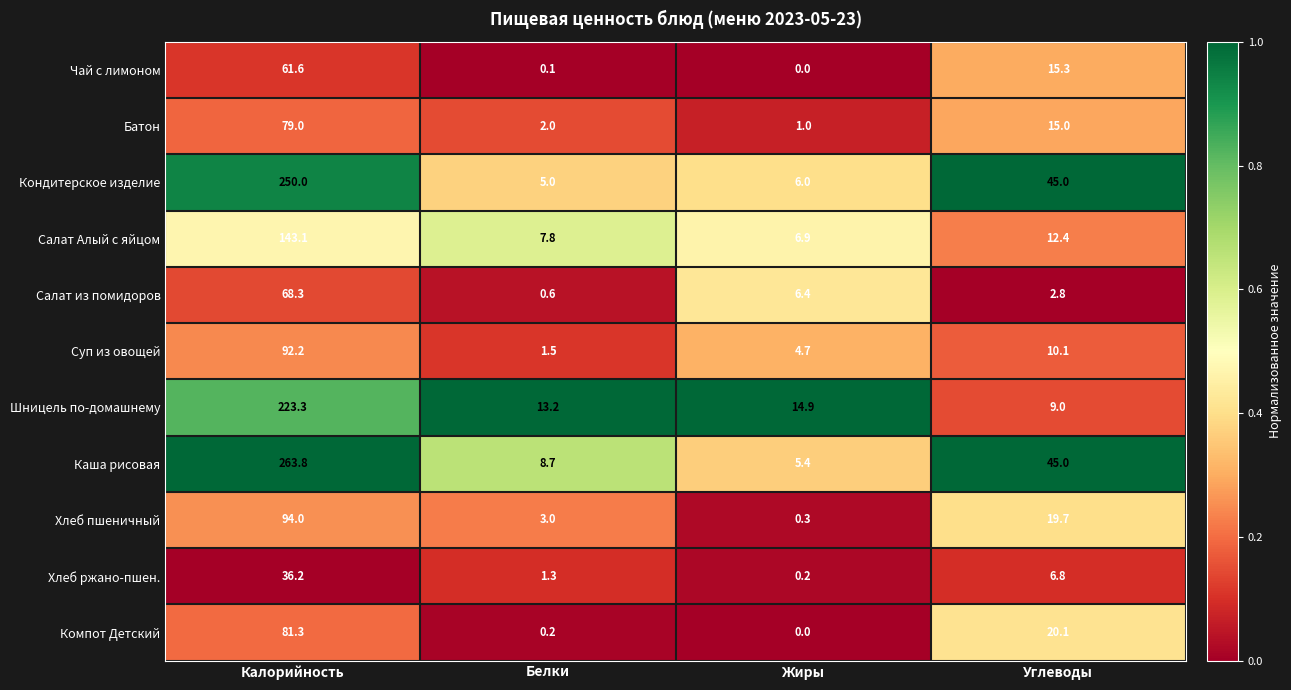

Between Жиры and Углеводы, which series saw the biggest shift?

Каша рисовая